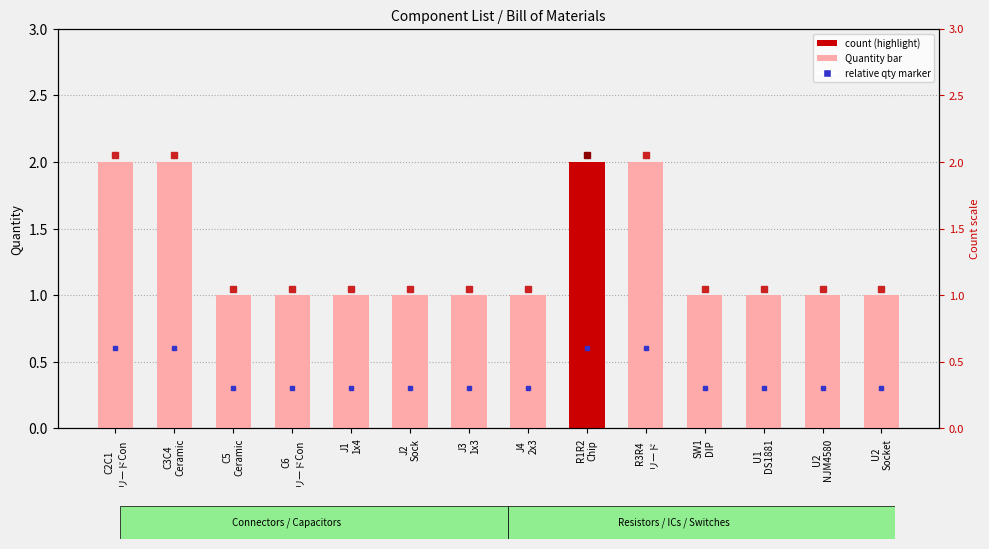

How many bars are there in total?

14